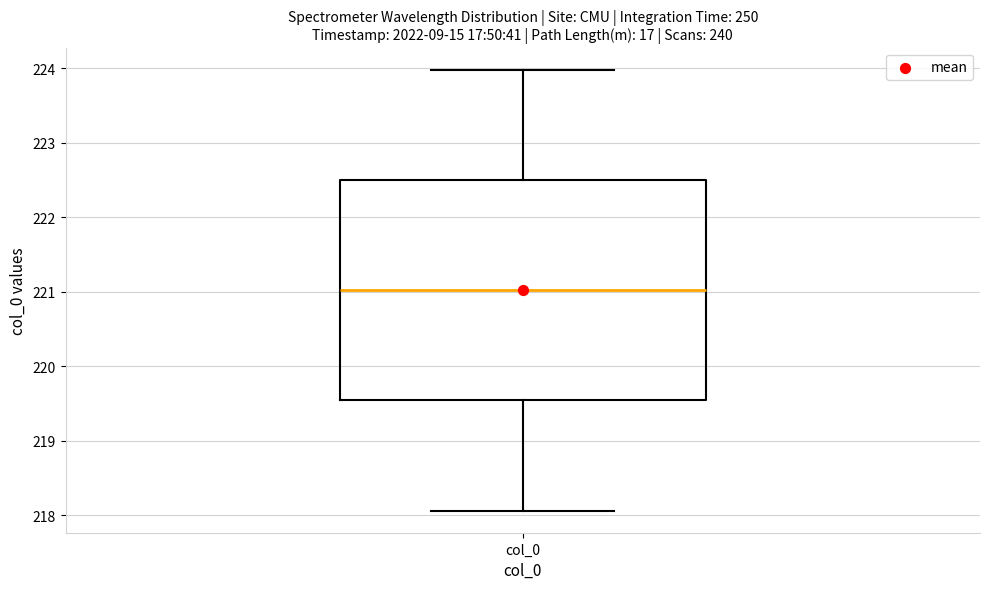

Where does the median line of the box for col_0 sit on the y-axis? The values are not printed on the chart, so give them approximately, as read against the axis.

221.0